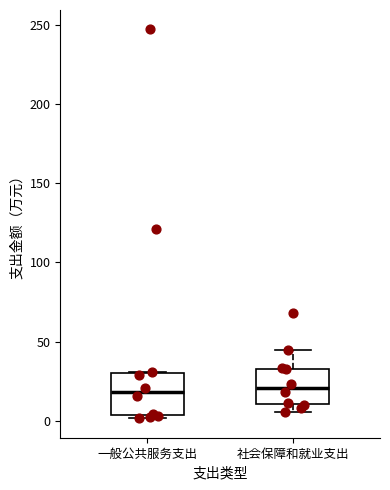

Where is the lower edge of the box for 一般公共服务支出 on the y-axis? The values are not printed on the chart, so give them approximately, as read against the axis.

5